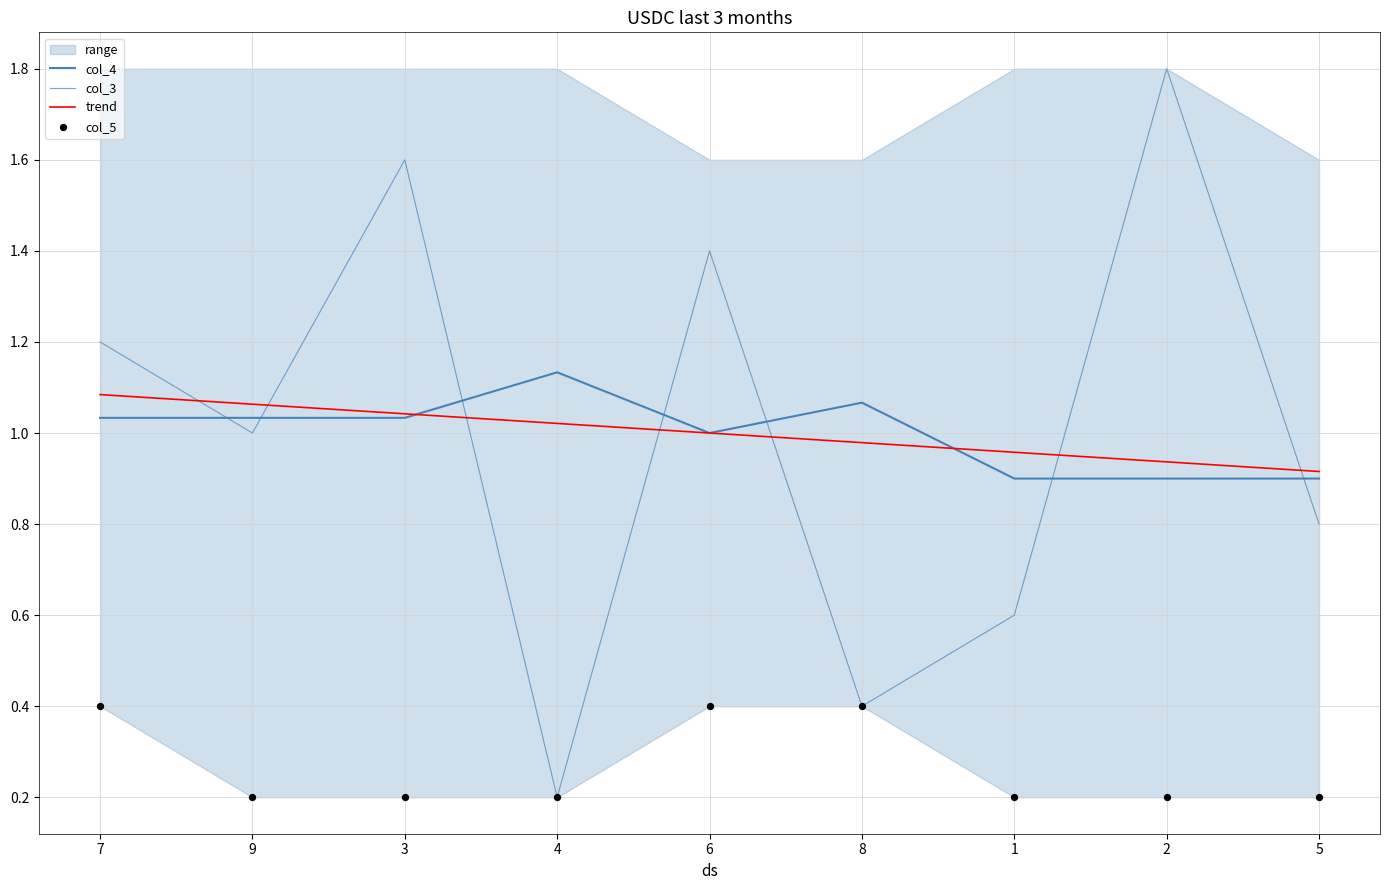

Which series contains the lowest Y value?

col_3